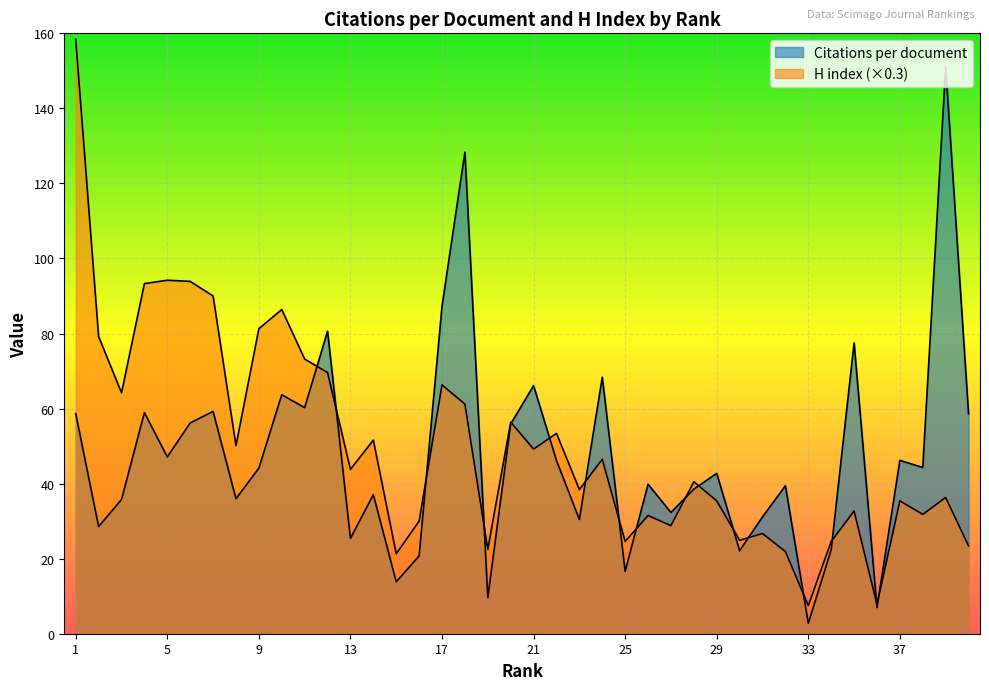

Is it true that H index equals 47.5 at 39?

False